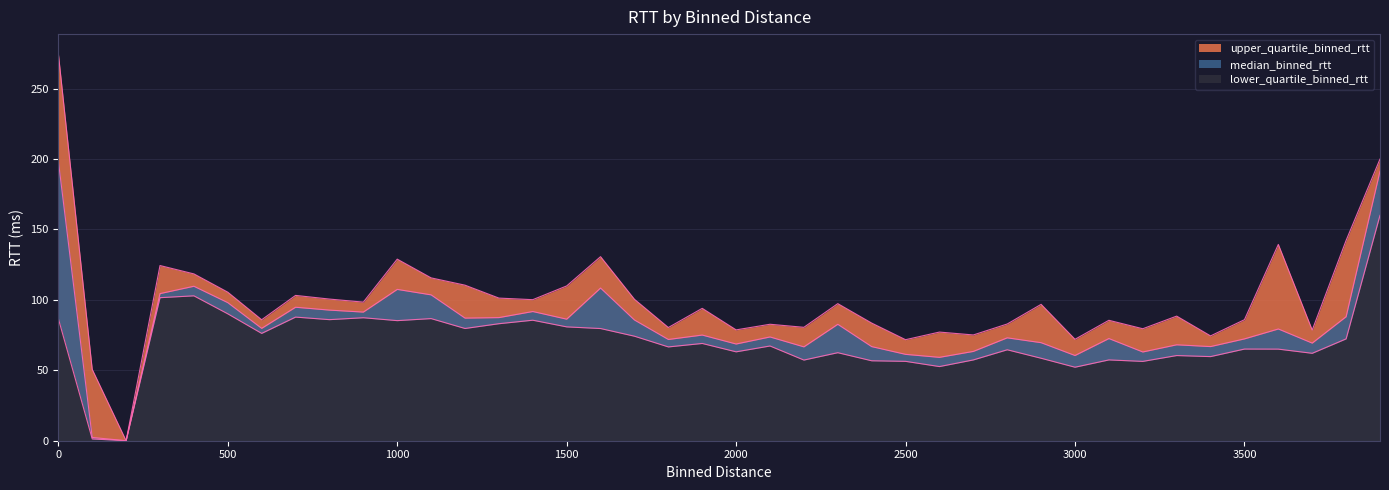

What position from the left is 3500.0?

36